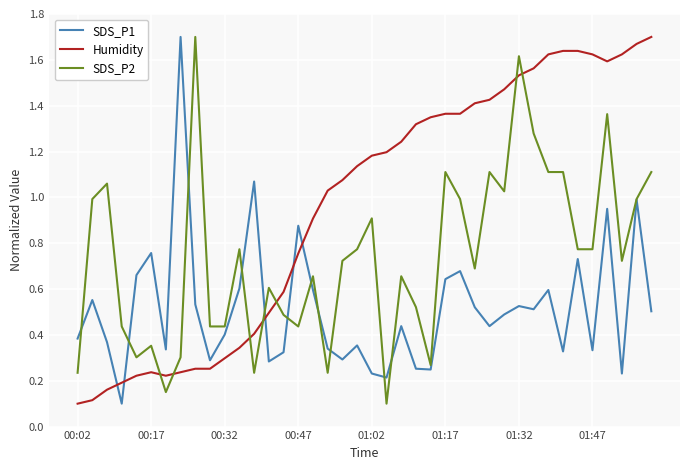

Which series ends up on top after the final intersection of SDS_P2 and Humidity?

Humidity